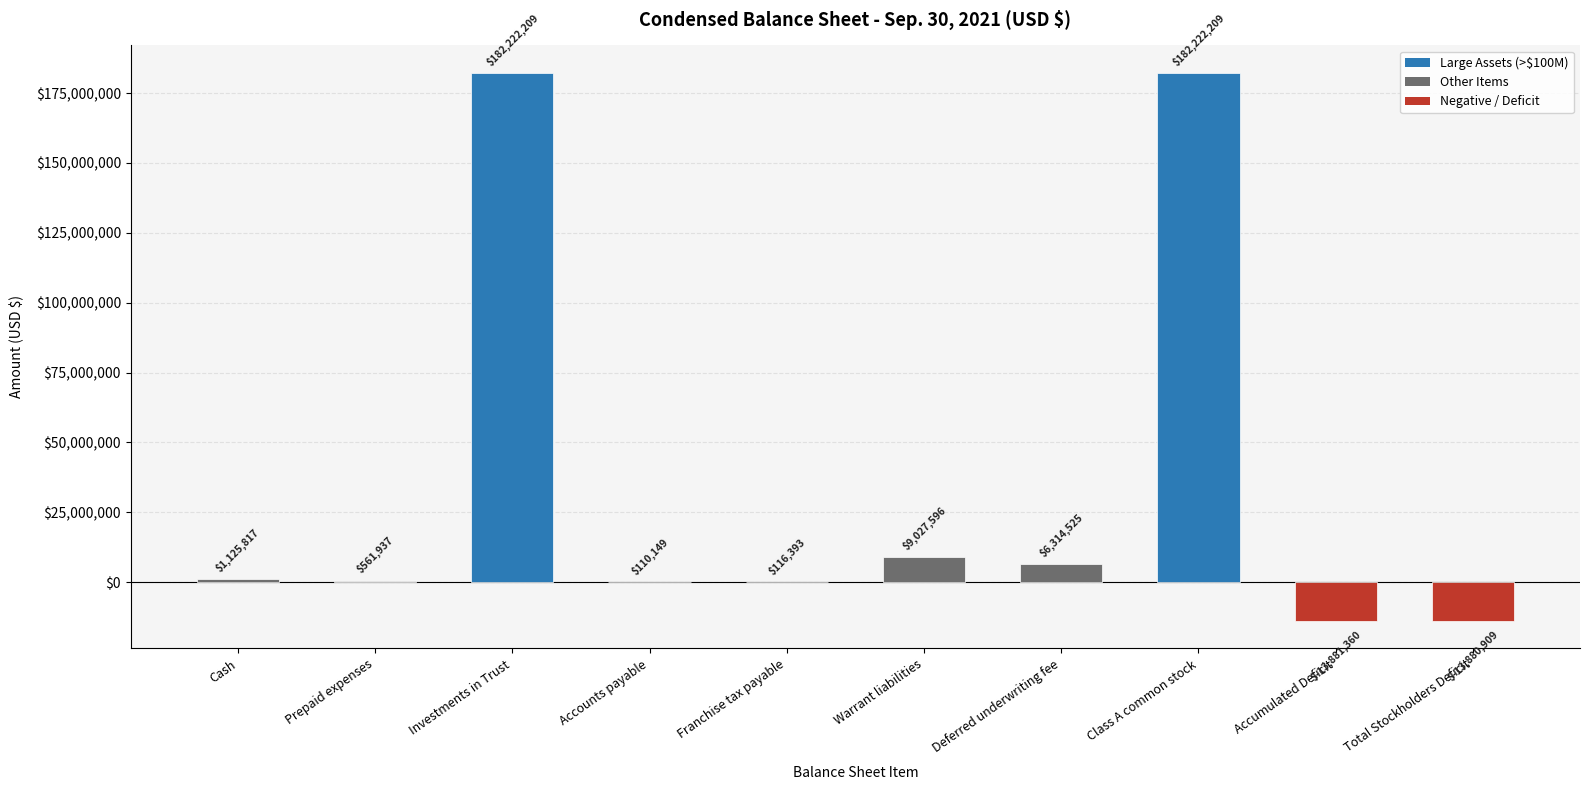

What is the sum of all values?

353938566